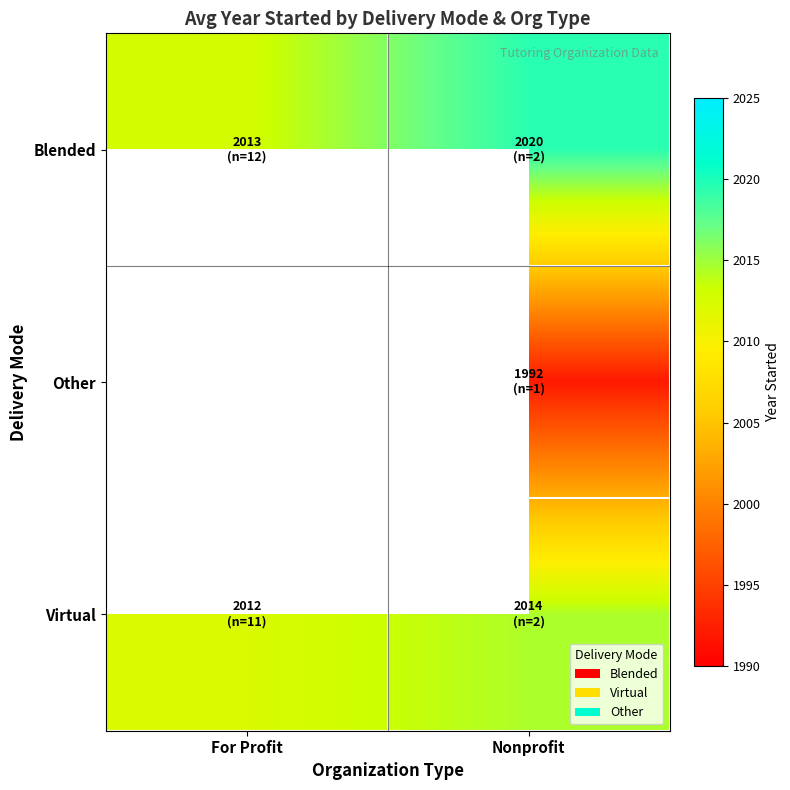

How many series are shown in this chart?

3